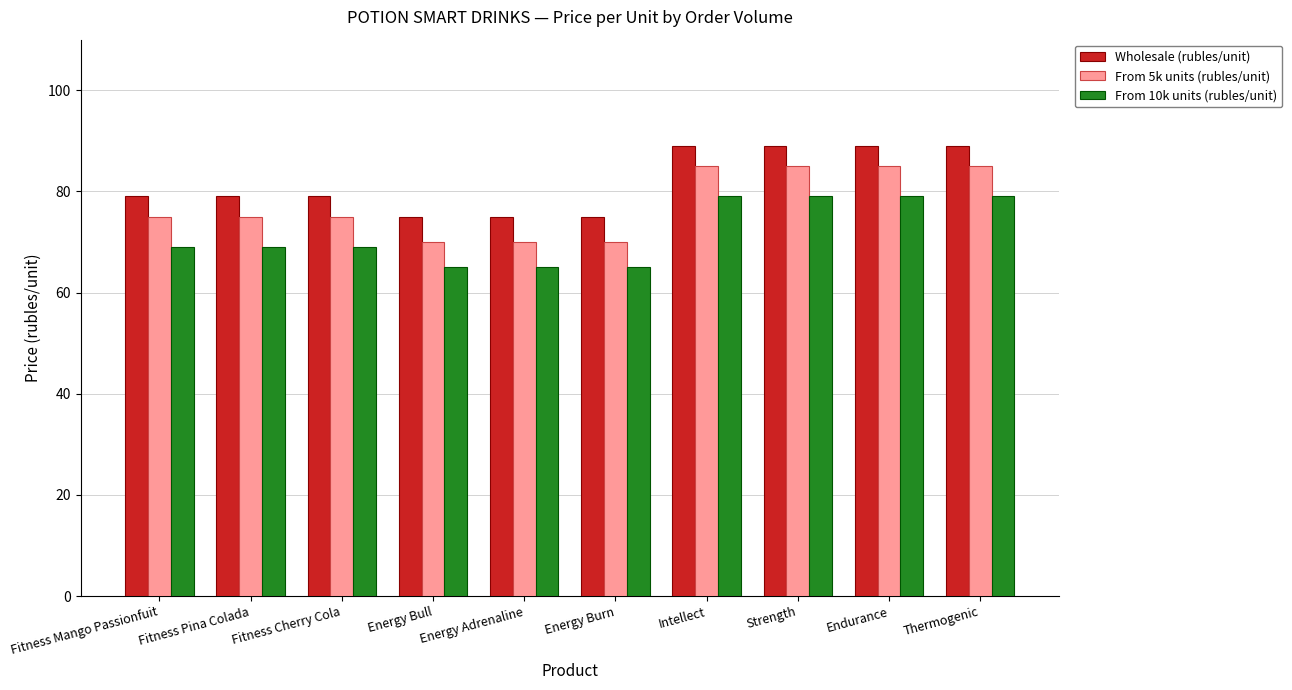

At Fitness Cherry Cola, list the series in order from largest to smallest.

Wholesale (rubles/unit), From 5k units (rubles/unit), From 10k units (rubles/unit)